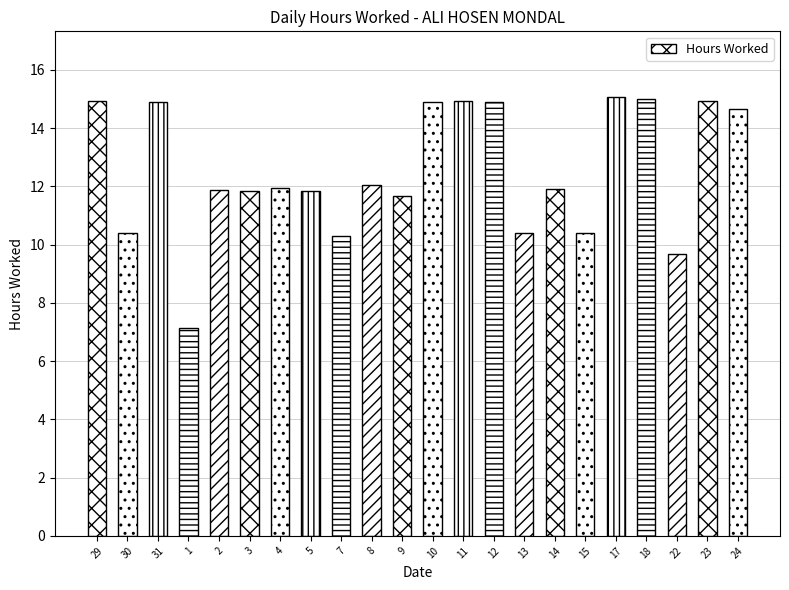

Approximately how many times larger is the value at 4 compared to 14?

1.0